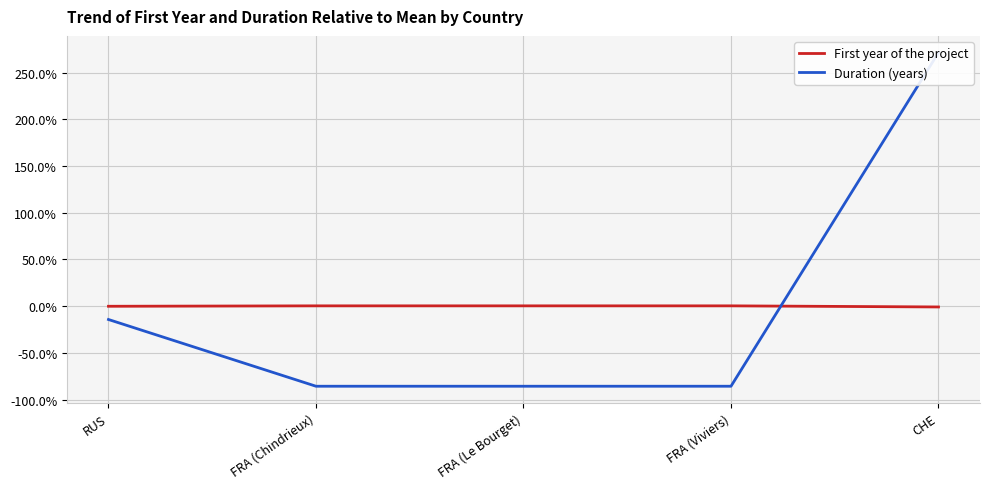

True or false: First year of the project and Duration (years) intersect in this chart.

True